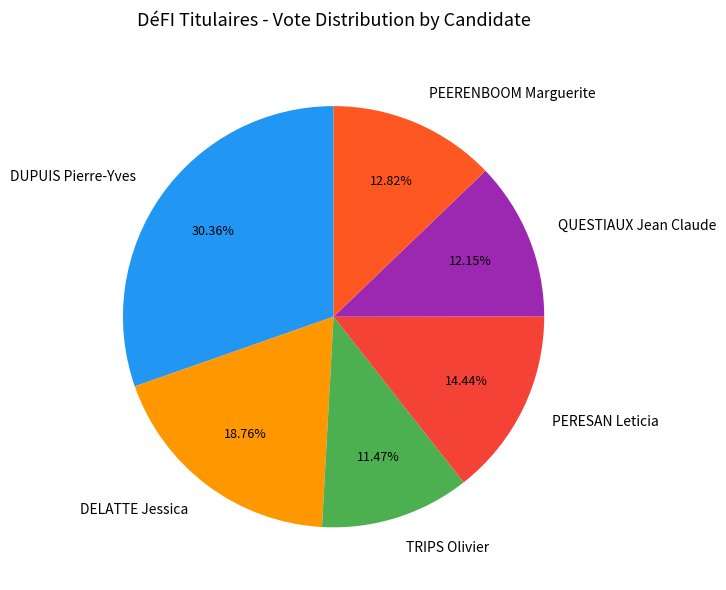

Approximately how many times larger is the value at DELATTE Jessica compared to PERESAN Leticia?

1.3